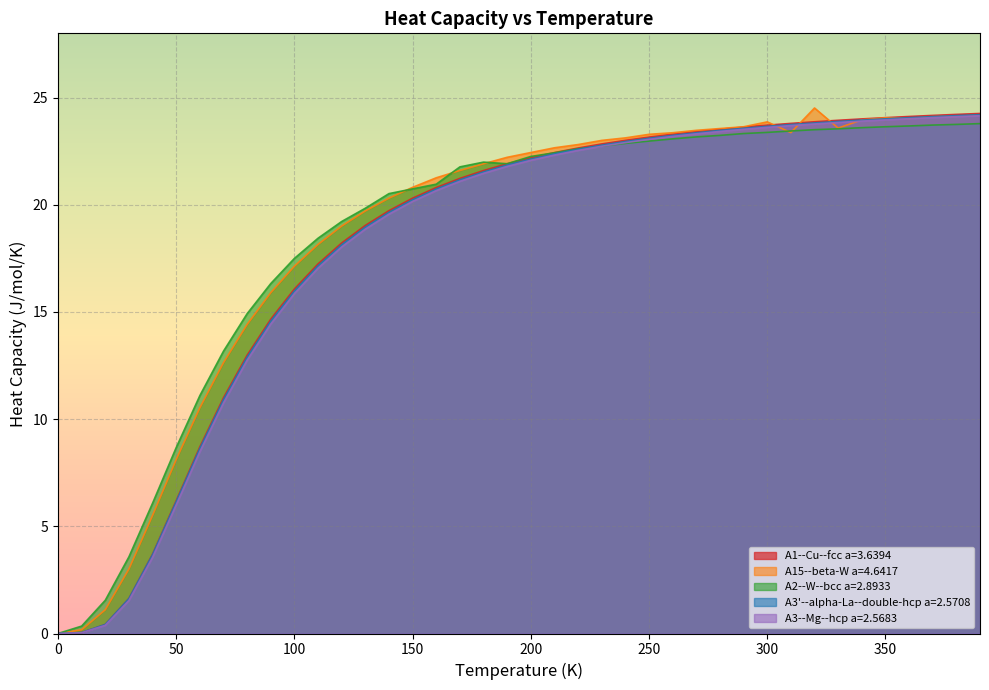

Does the chart display data point markers on the line(s)?

No